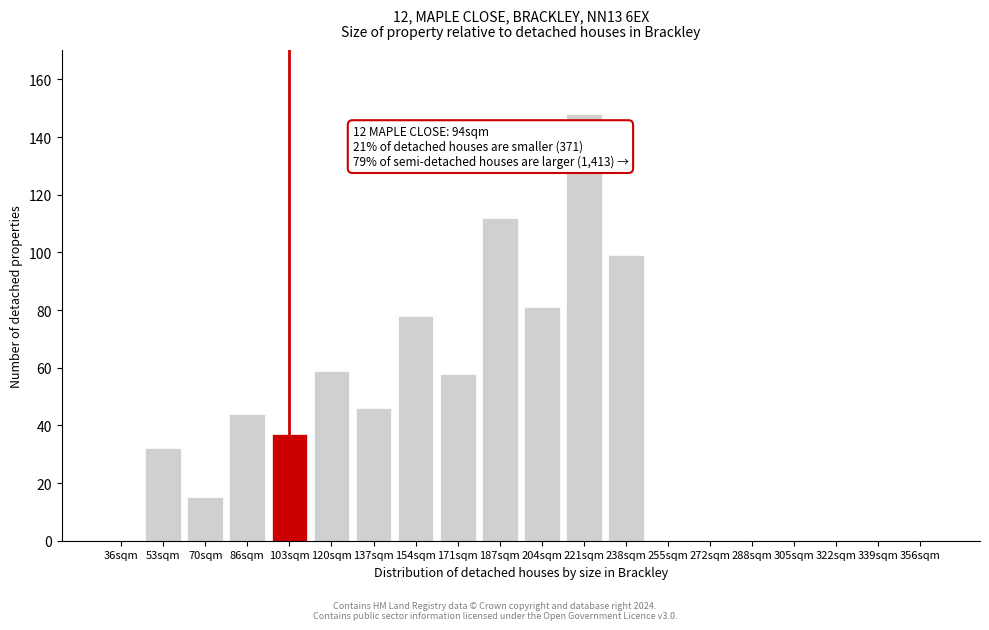

Reading left to right, what are all the values shown in this chart?

36sqm=0	53sqm=32	70sqm=15	86sqm=44	103sqm=37	120sqm=59	137sqm=46	154sqm=78	171sqm=58	187sqm=112	204sqm=81	221sqm=148	238sqm=99	255sqm=0	272sqm=0	288sqm=0	305sqm=0	322sqm=0	339sqm=0	356sqm=0